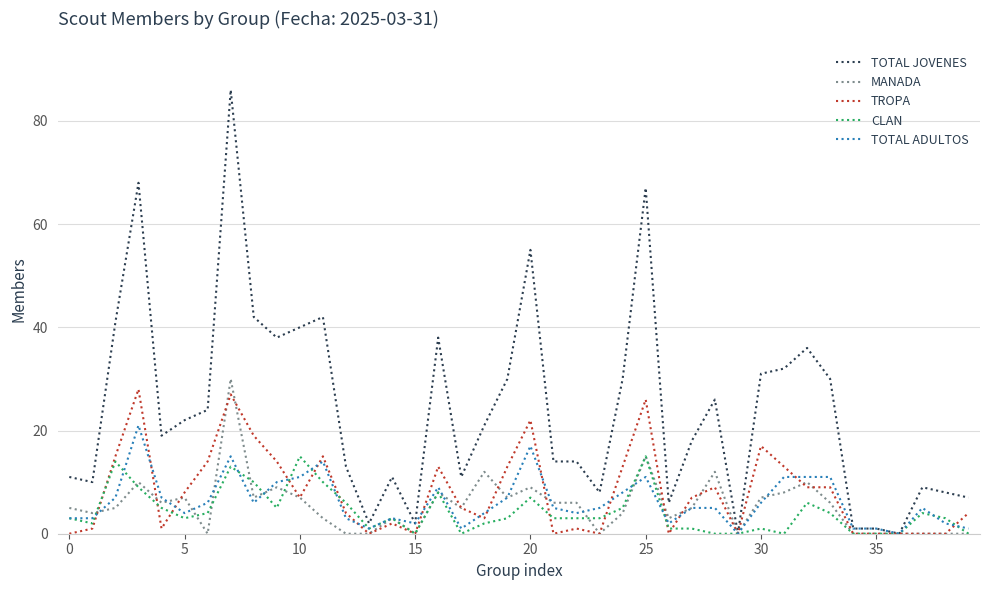

How many lines are shown in the chart?

5